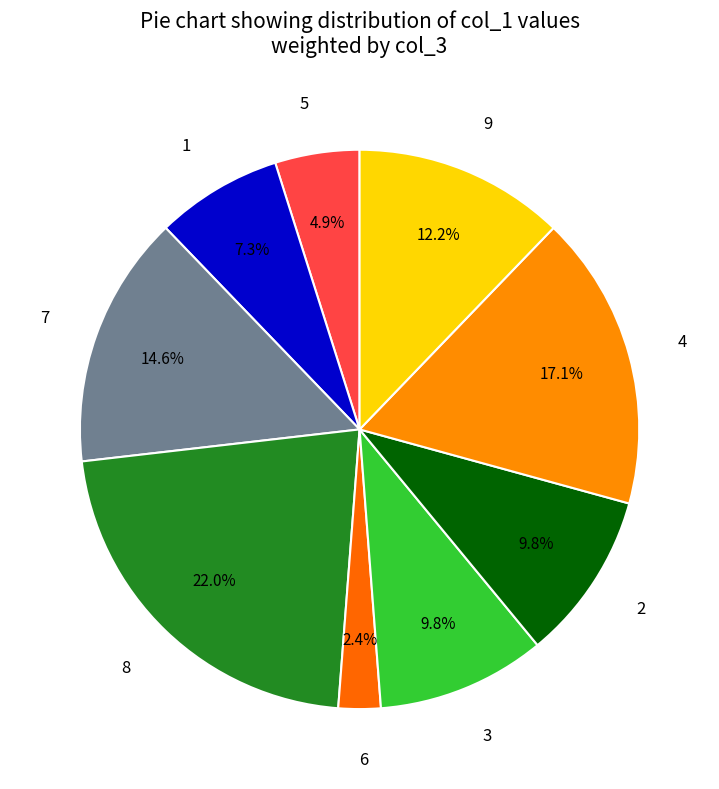

Does 5 represent more than half of the total?

No